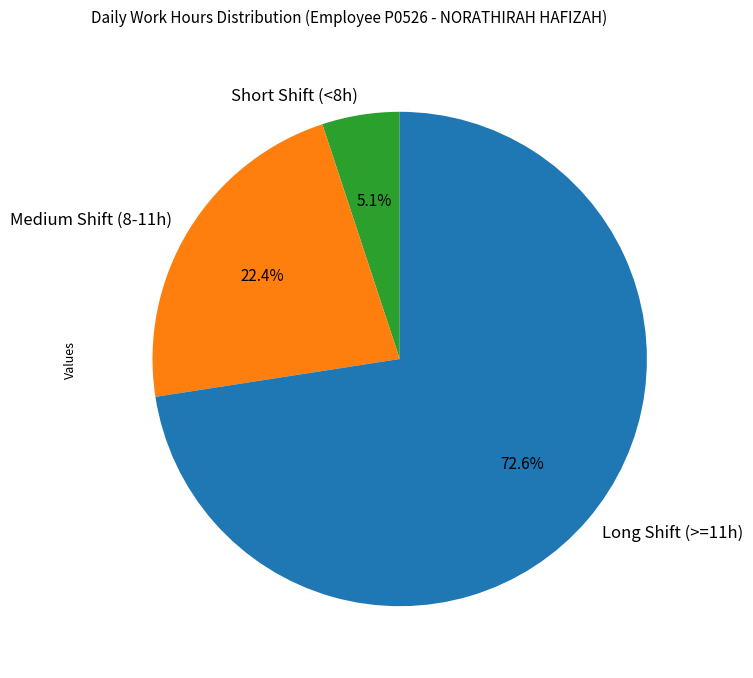

How many segments does this pie chart have?

3